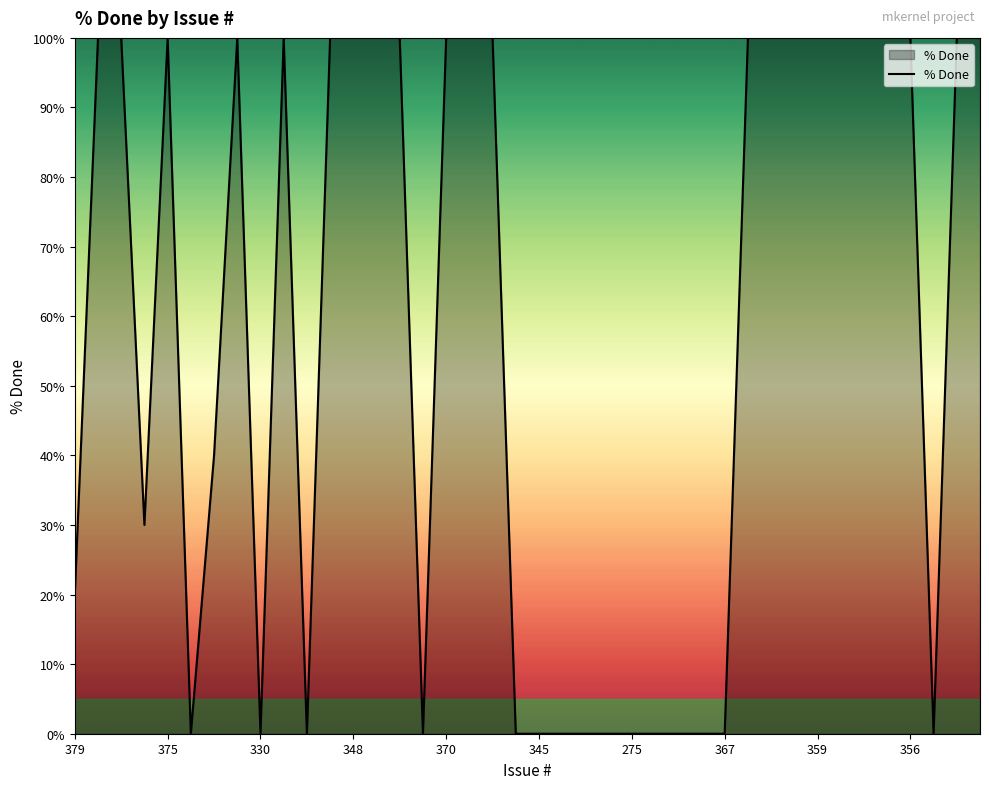

What is the maximum value shown in the chart?

100